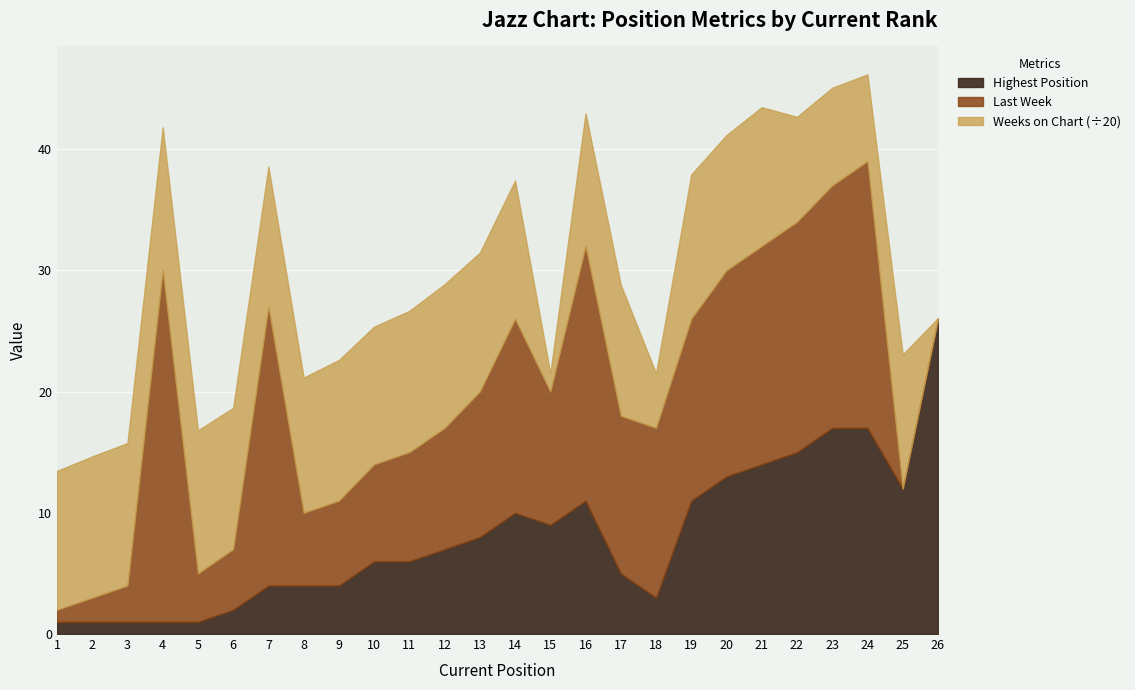

At which category does Weeks on Chart reach its first local peak?

9